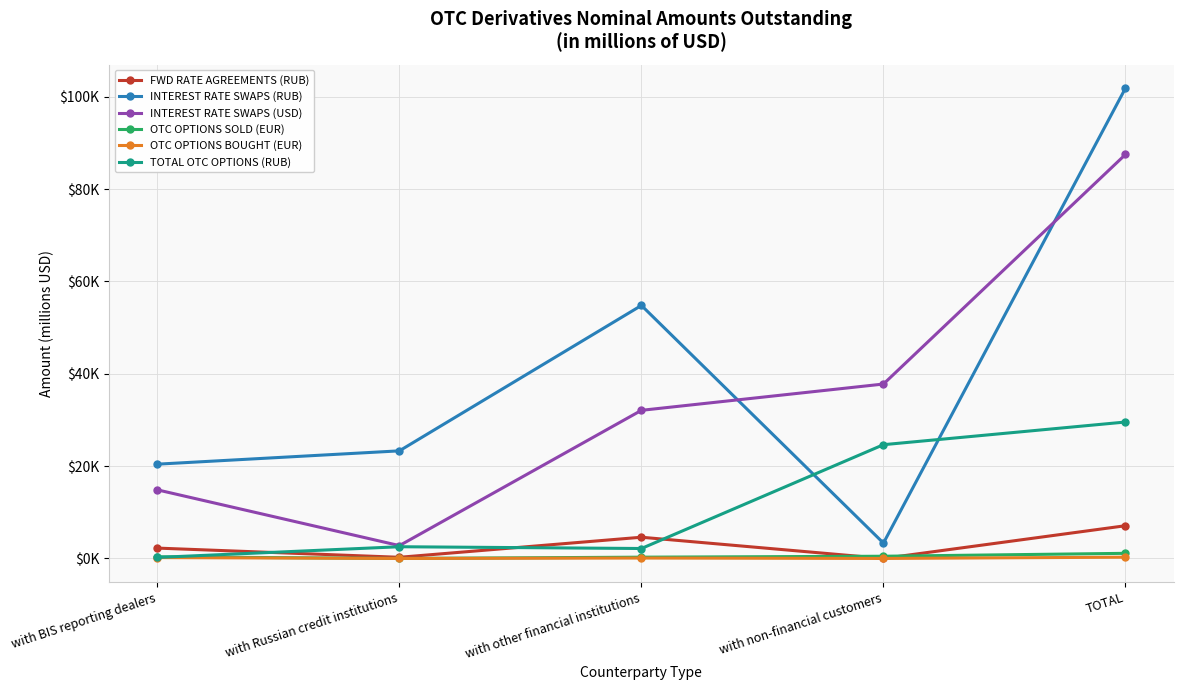

What are all the series names shown in the legend?

FWD RATE AGREEMENTS (RUB), INTEREST RATE SWAPS (RUB), INTEREST RATE SWAPS (USD), OTC OPTIONS SOLD (EUR), OTC OPTIONS BOUGHT (EUR), TOTAL OTC OPTIONS (RUB)